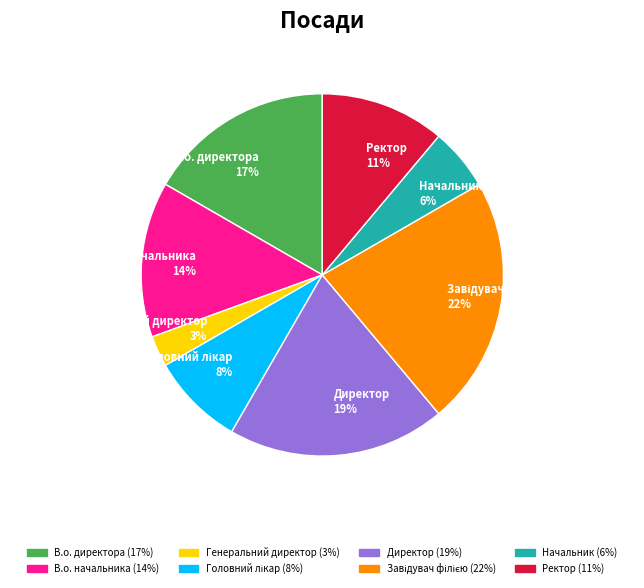

Is it true that Генеральний директор is 9% of the pie?

False